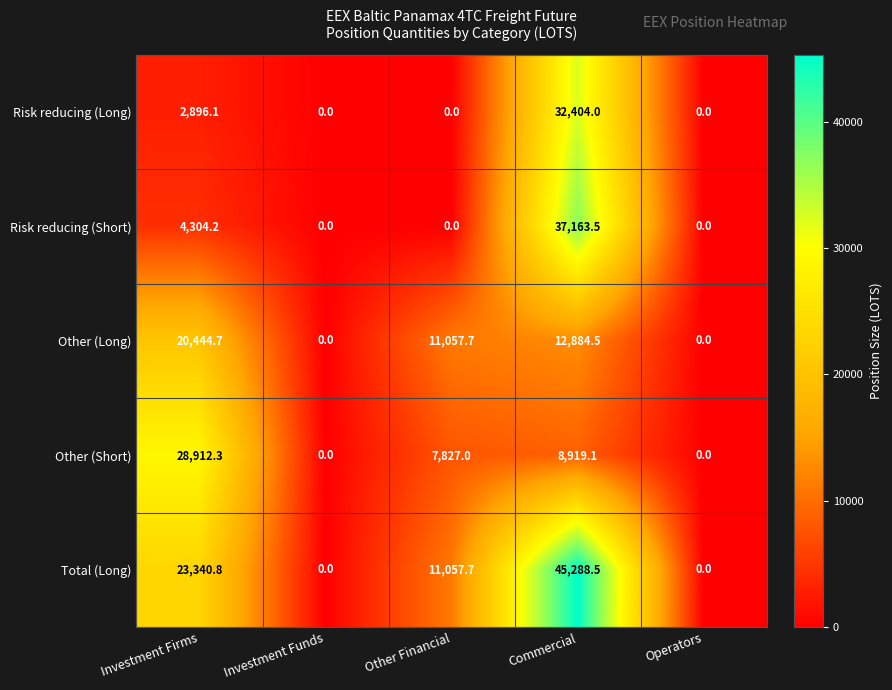

Rank the series by their maximum value, from highest to lowest.

Total (Long), Risk reducing (Short), Risk reducing (Long), Other (Short), Other (Long)